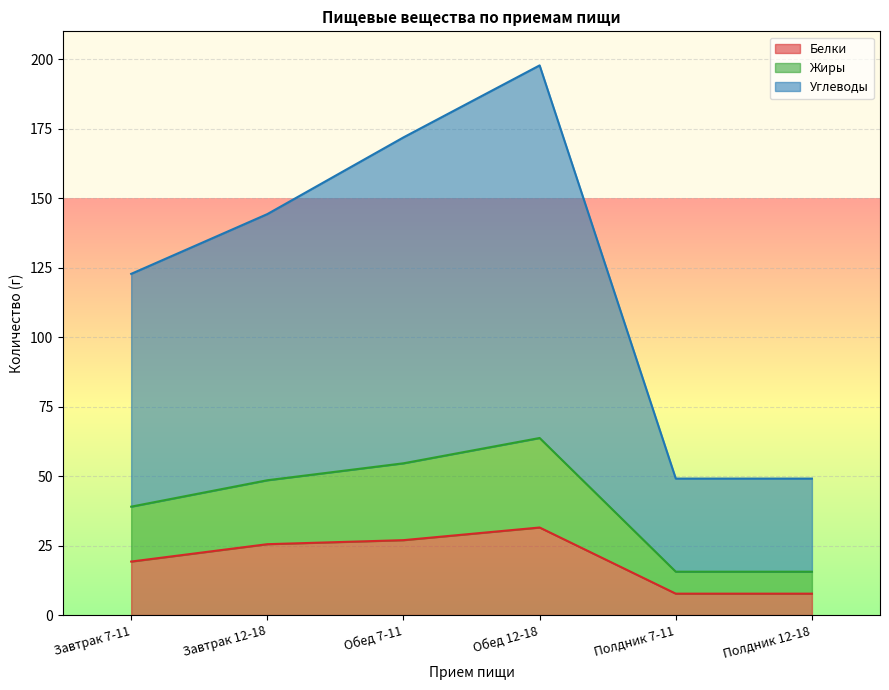

What is the label of the 4th point from the left?

Обед 12-18